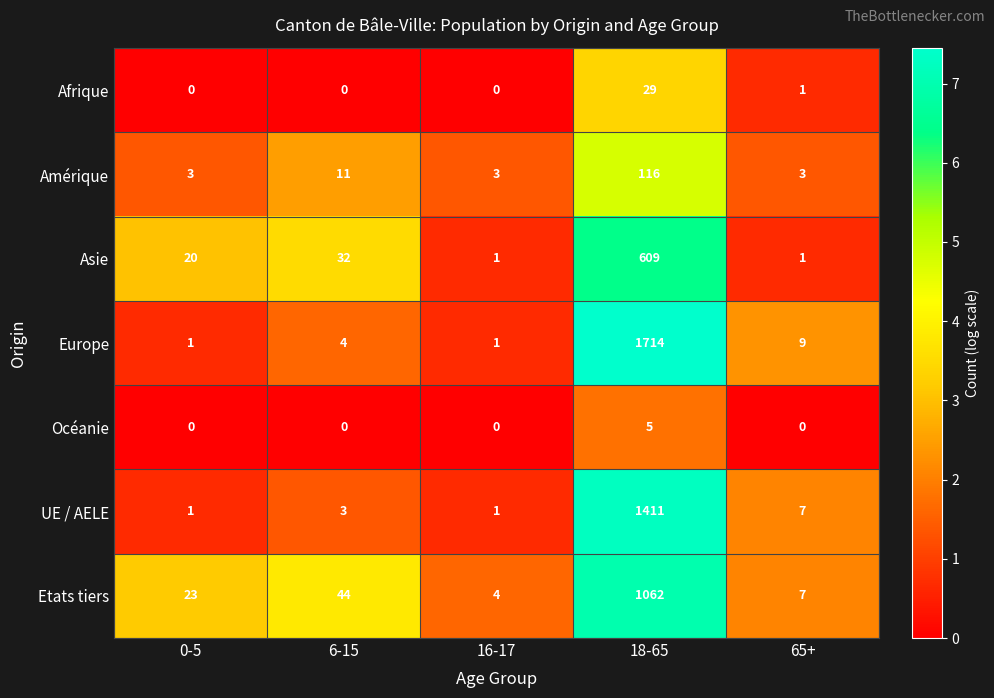

The Afrique series shows 1 at 65+. True or false?

True